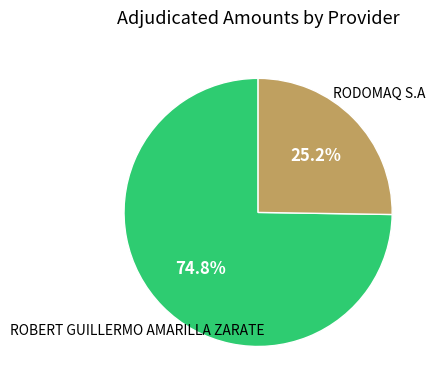

Count the number of slices in the pie.

2